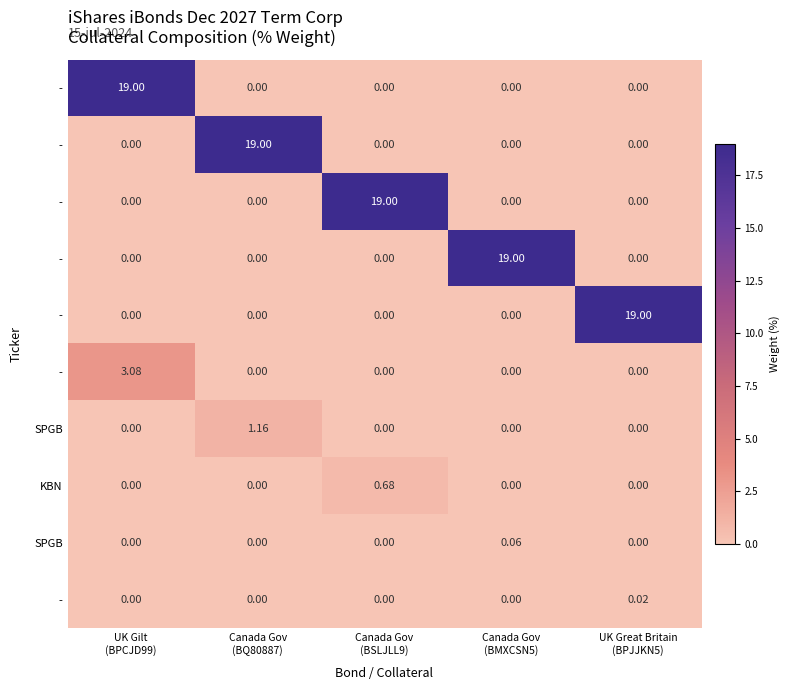

What is the total value across all series at Canada Gov
(BMXCSN5)?

19.1